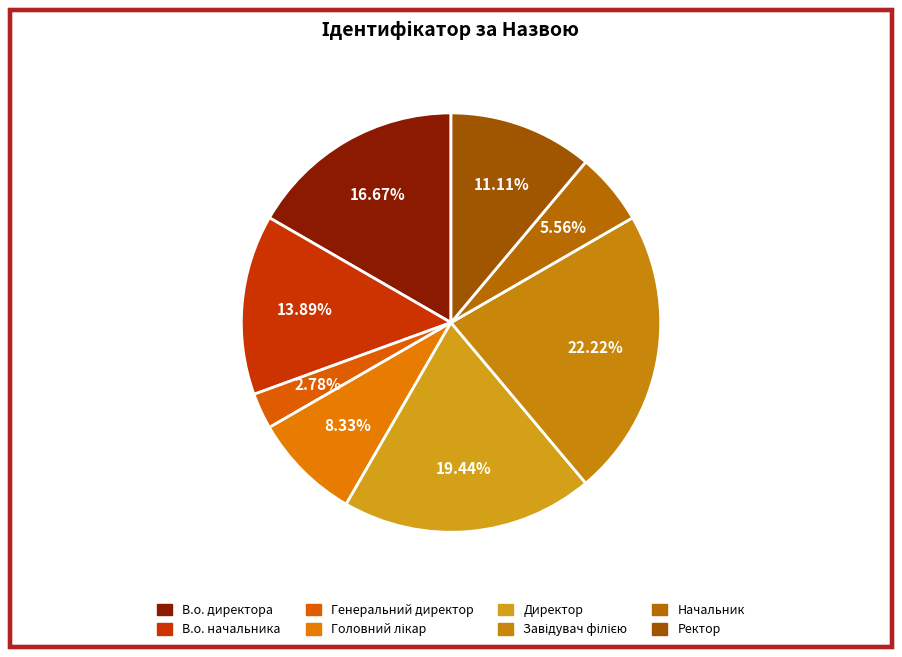

Approximately how many times larger is the value at Начальник compared to Директор?

0.3